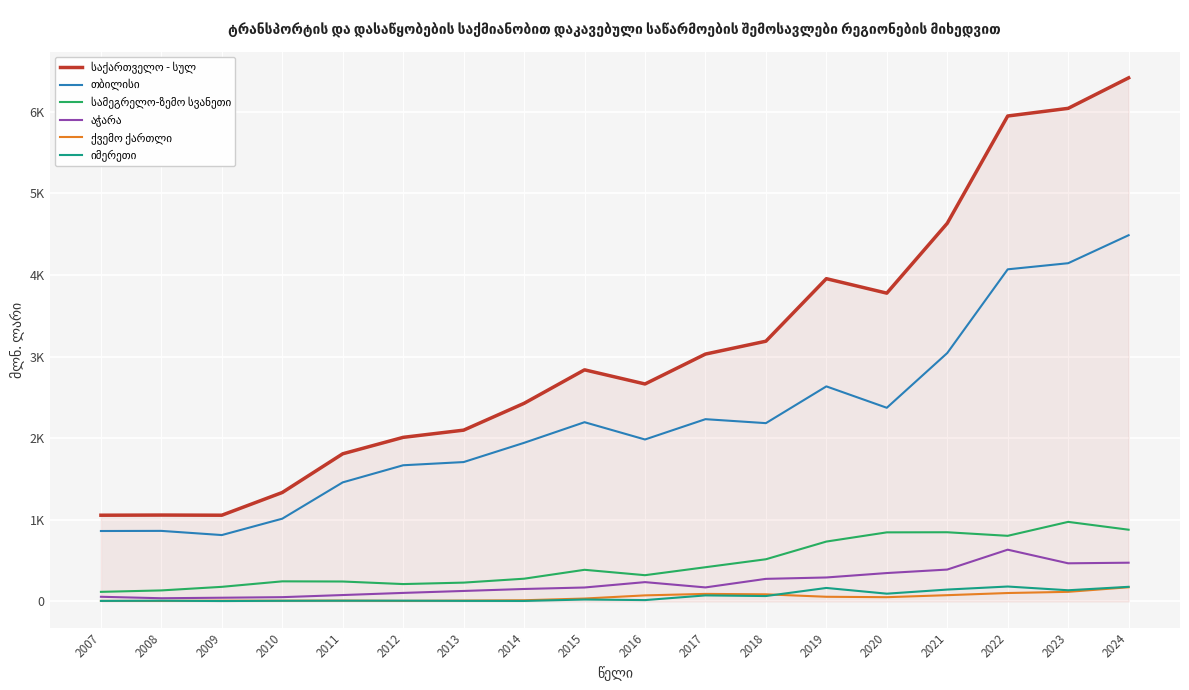

Does the chart have visible grid lines?

Yes